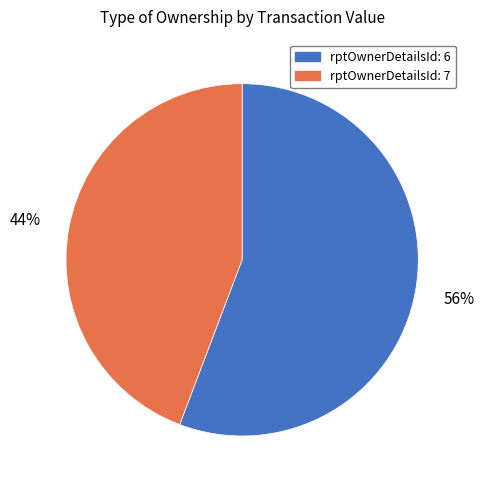

How many slices are in this pie chart?

2